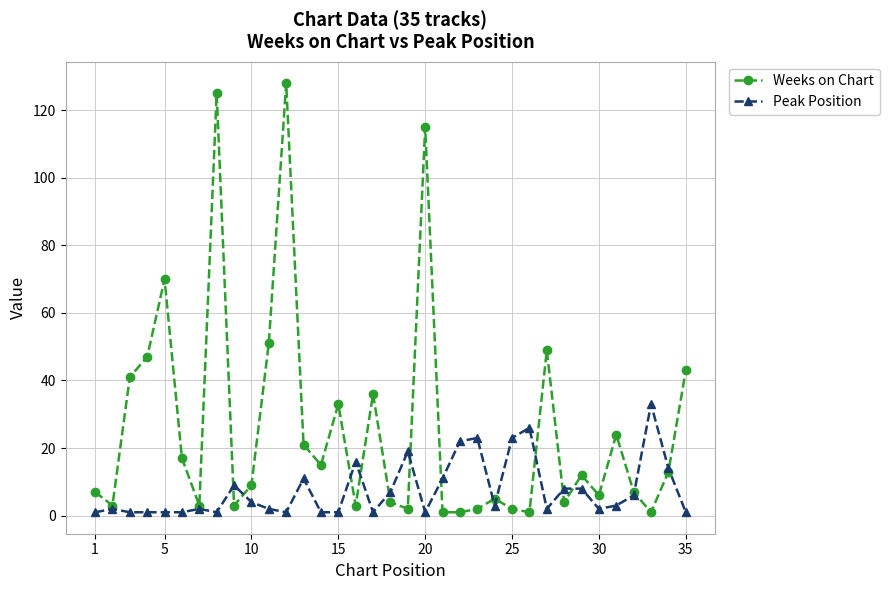

Reading left to right, what are all the values shown in this chart?

Weeks on Chart: 7	3	41	47	70	17	3	125	3	9	51	128	21	15	33	3	36	4	2	115	1	1	2	5	2	1	49	4	12	6	24	7	1	13	43
Peak Position: 1	2	1	1	1	1	2	1	9	4	2	1	11	1	1	16	1	7	19	1	11	22	23	3	23	26	2	8	8	2	3	6	33	14	1